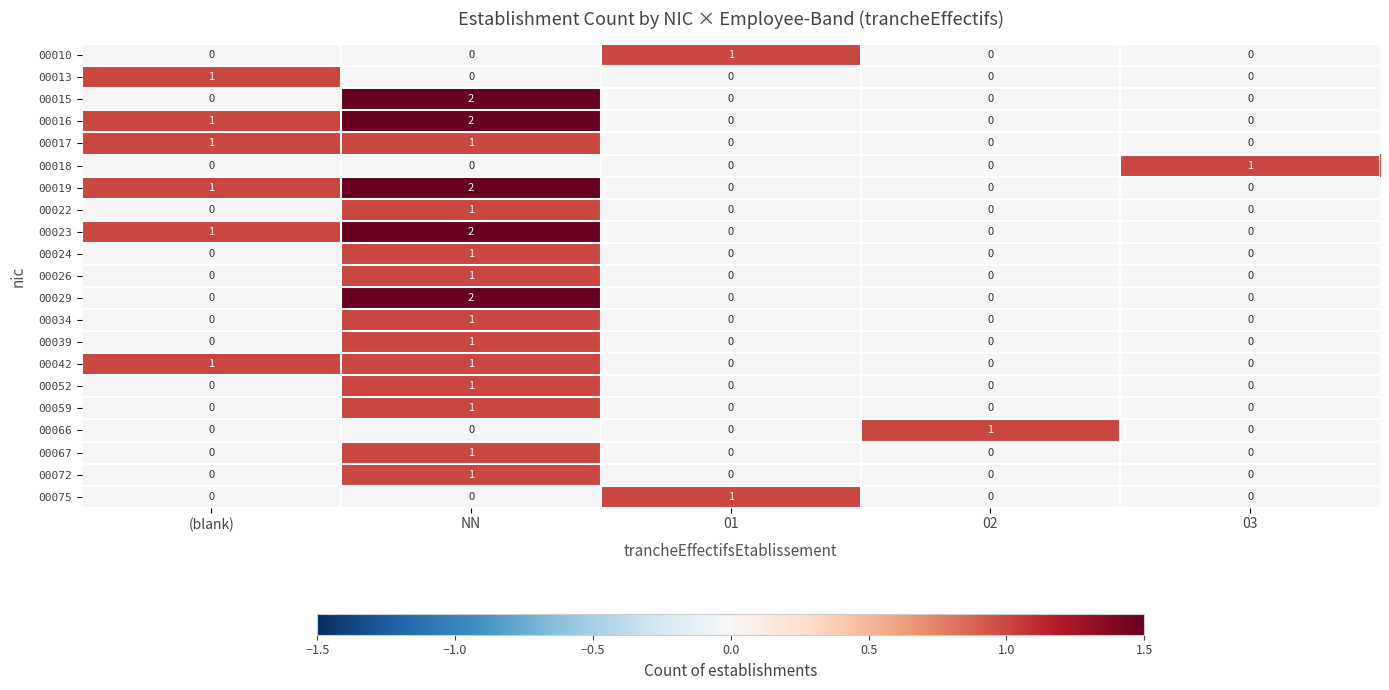

The value of 00029 at 02 is 0. True or false?

True